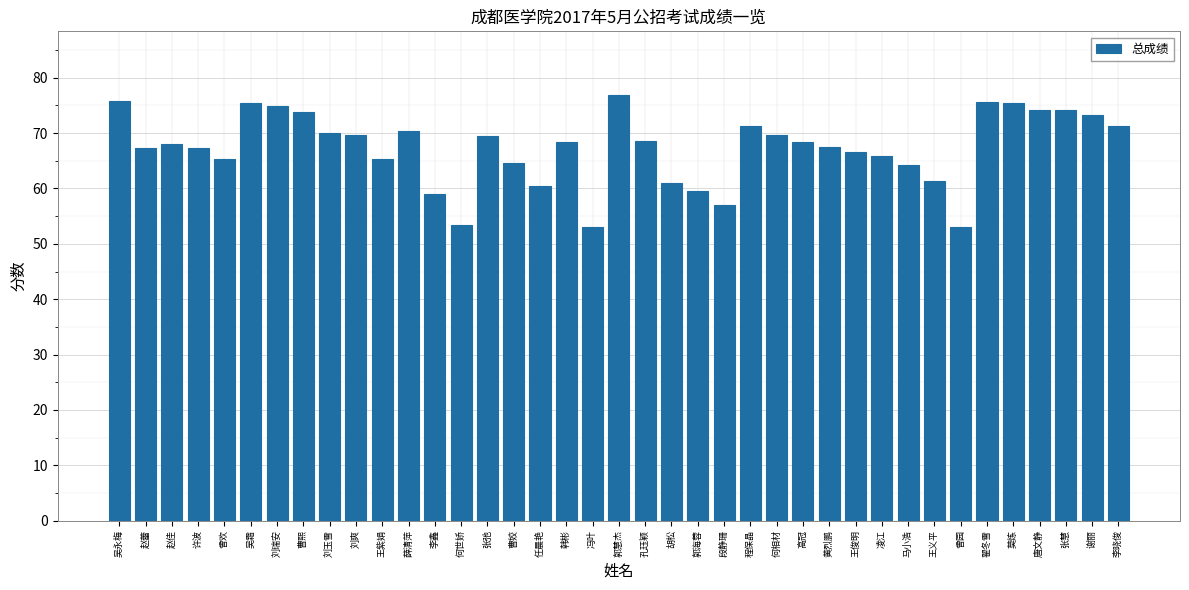

What is the difference between the maximum and minimum values?

23.8